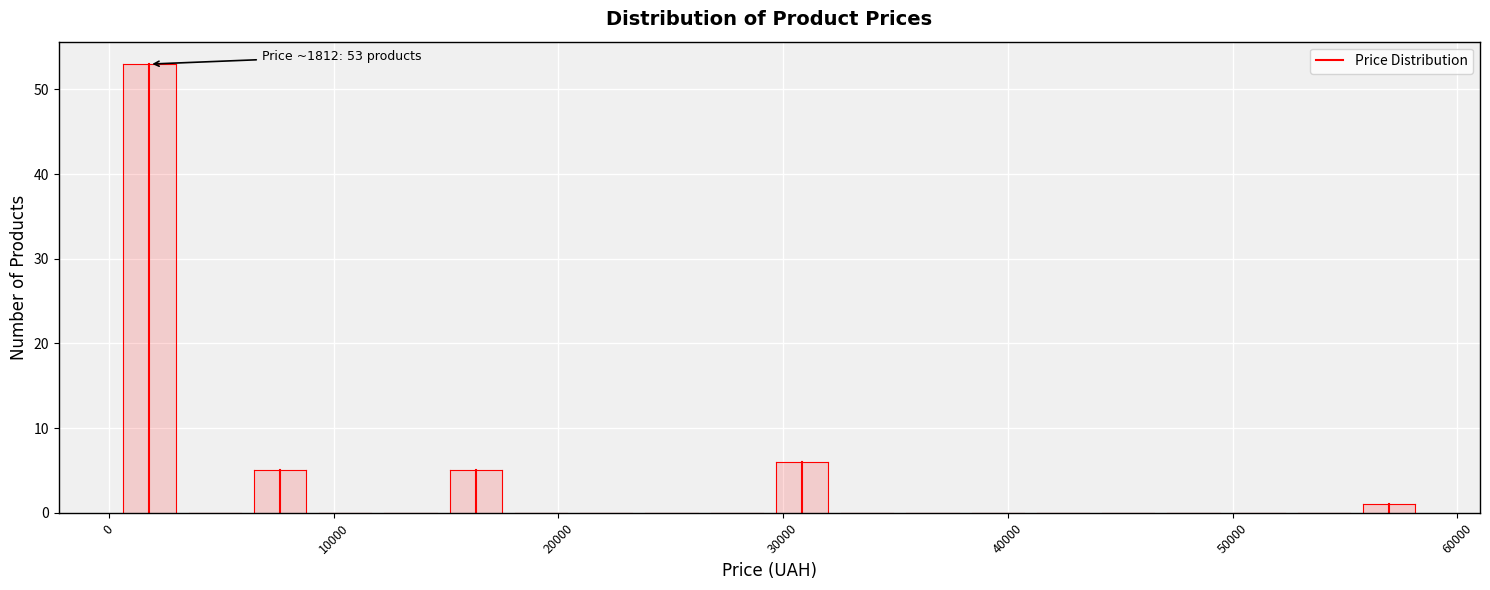

Read against the x-axis, roughly where is the centre of the tallest bar?

2000